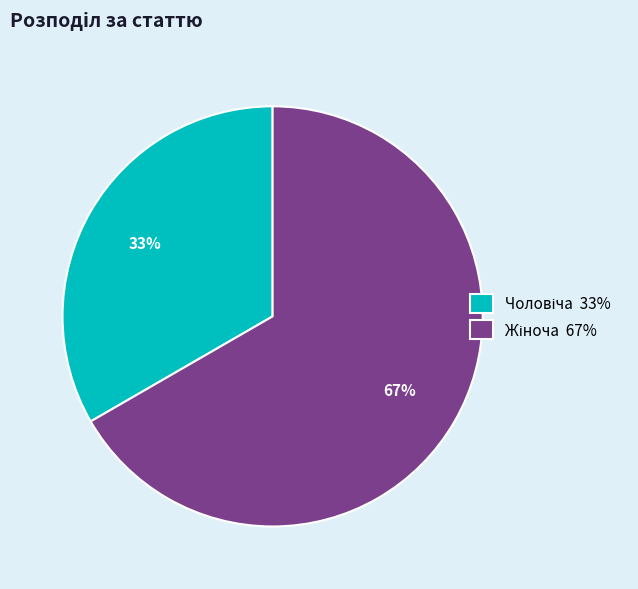

How many segments does this pie chart have?

2